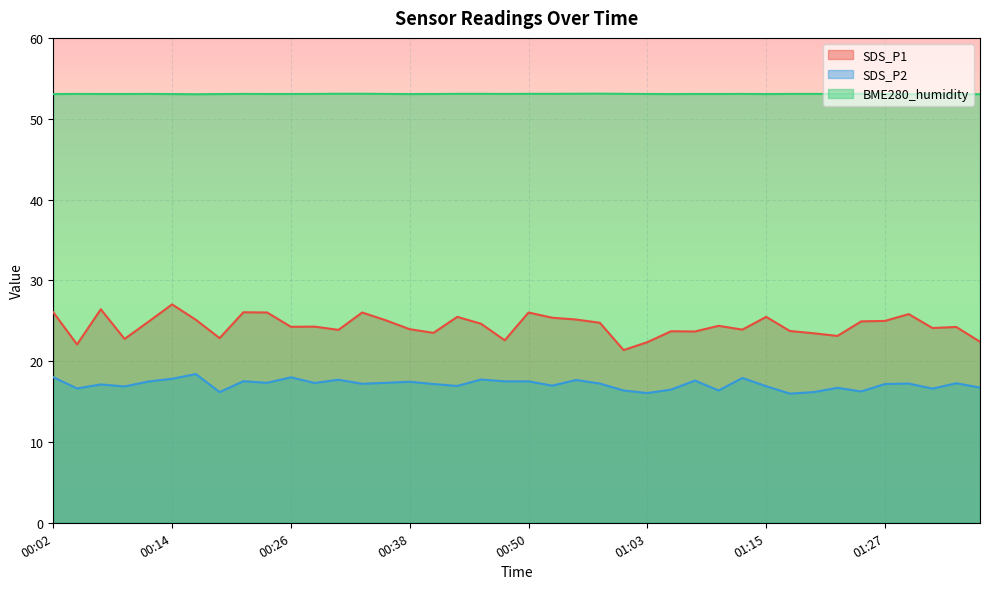

How many interior local valleys does the SDS_P1 series have?

12